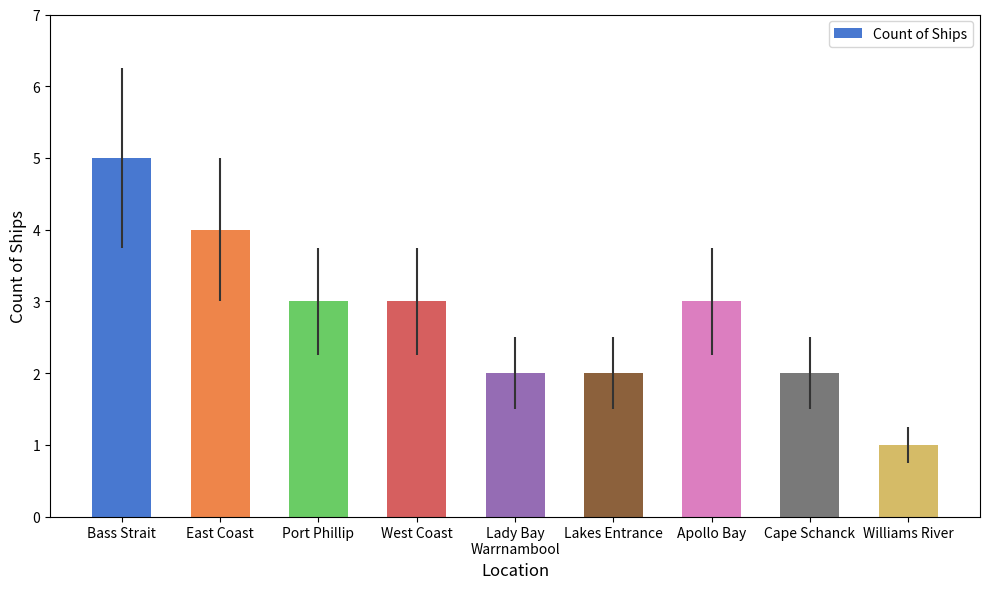

What value does the data have at Lakes Entrance?

2